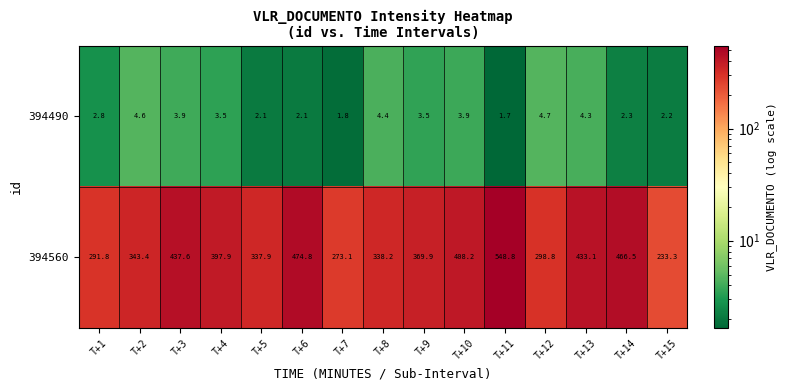

What is the maximum value shown in the chart?

548.8